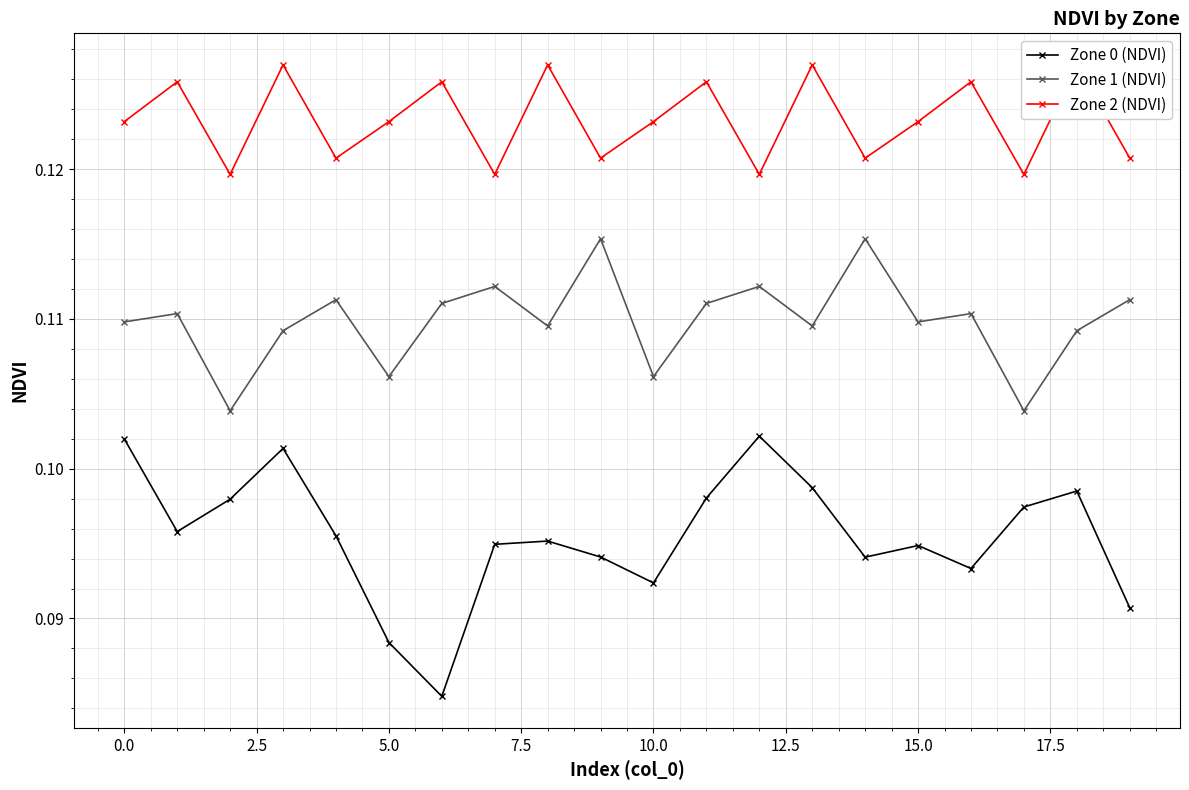

True or false: Zone 2 (NDVI) and Zone 0 (NDVI) cross at least once.

False